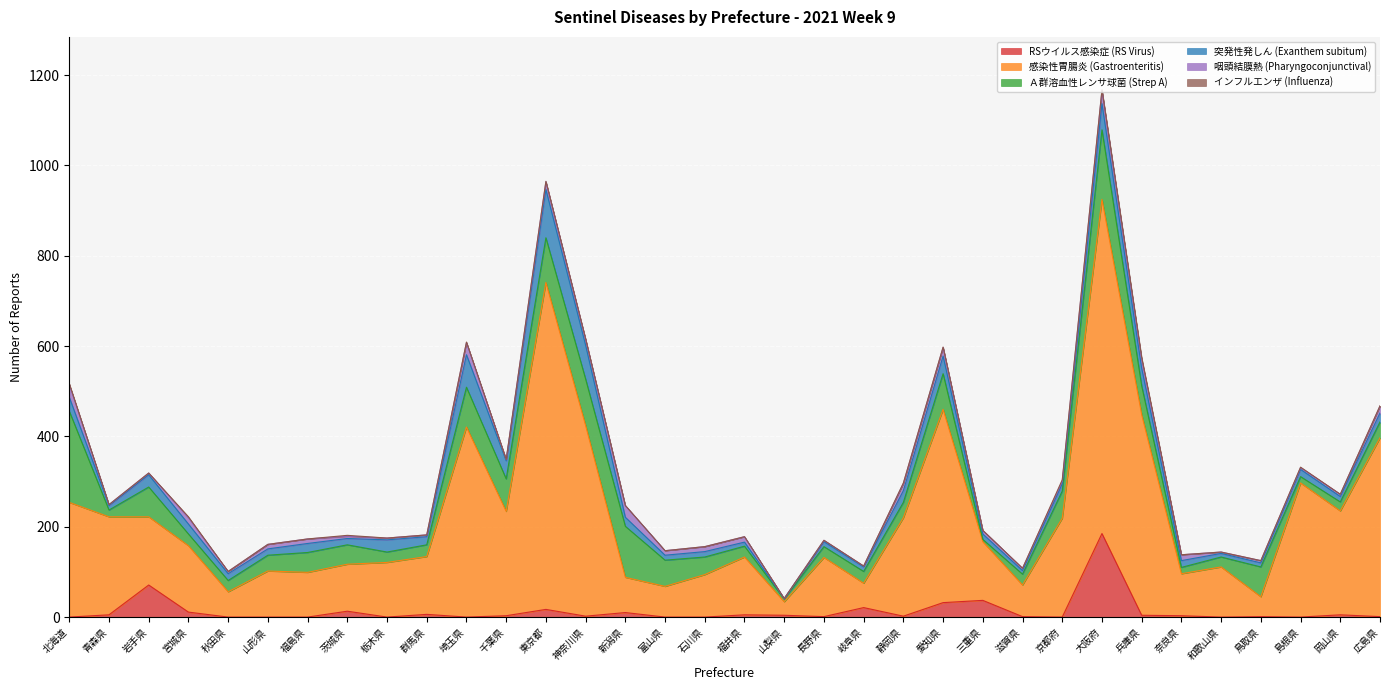

Does the chart display data point markers on the line(s)?

No